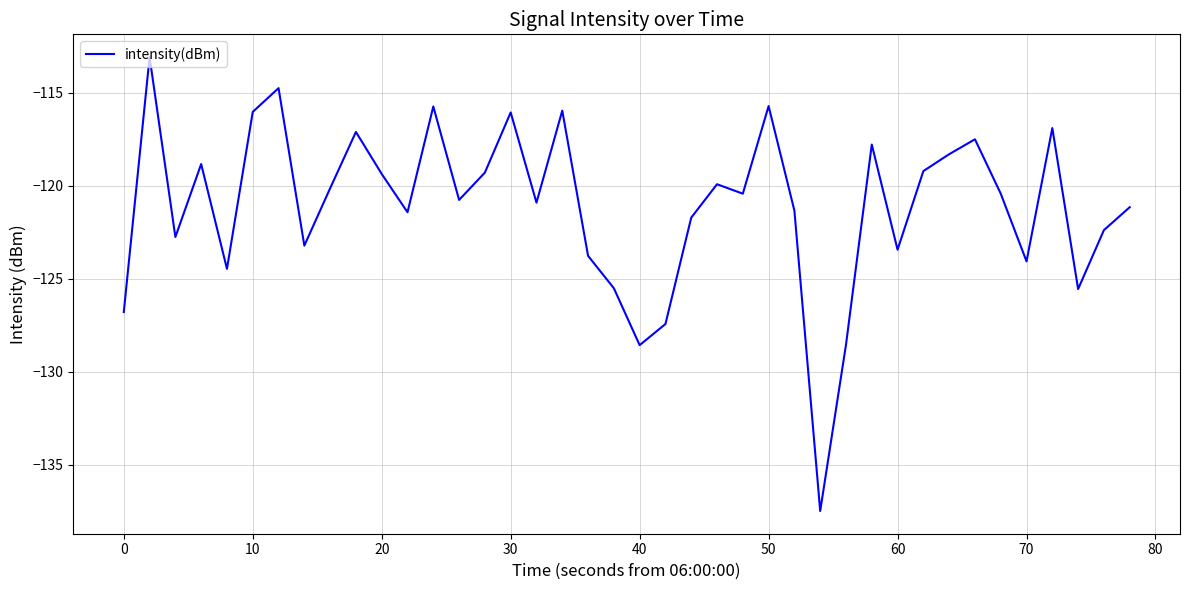

What is the maximum value shown in the chart?

-113.1